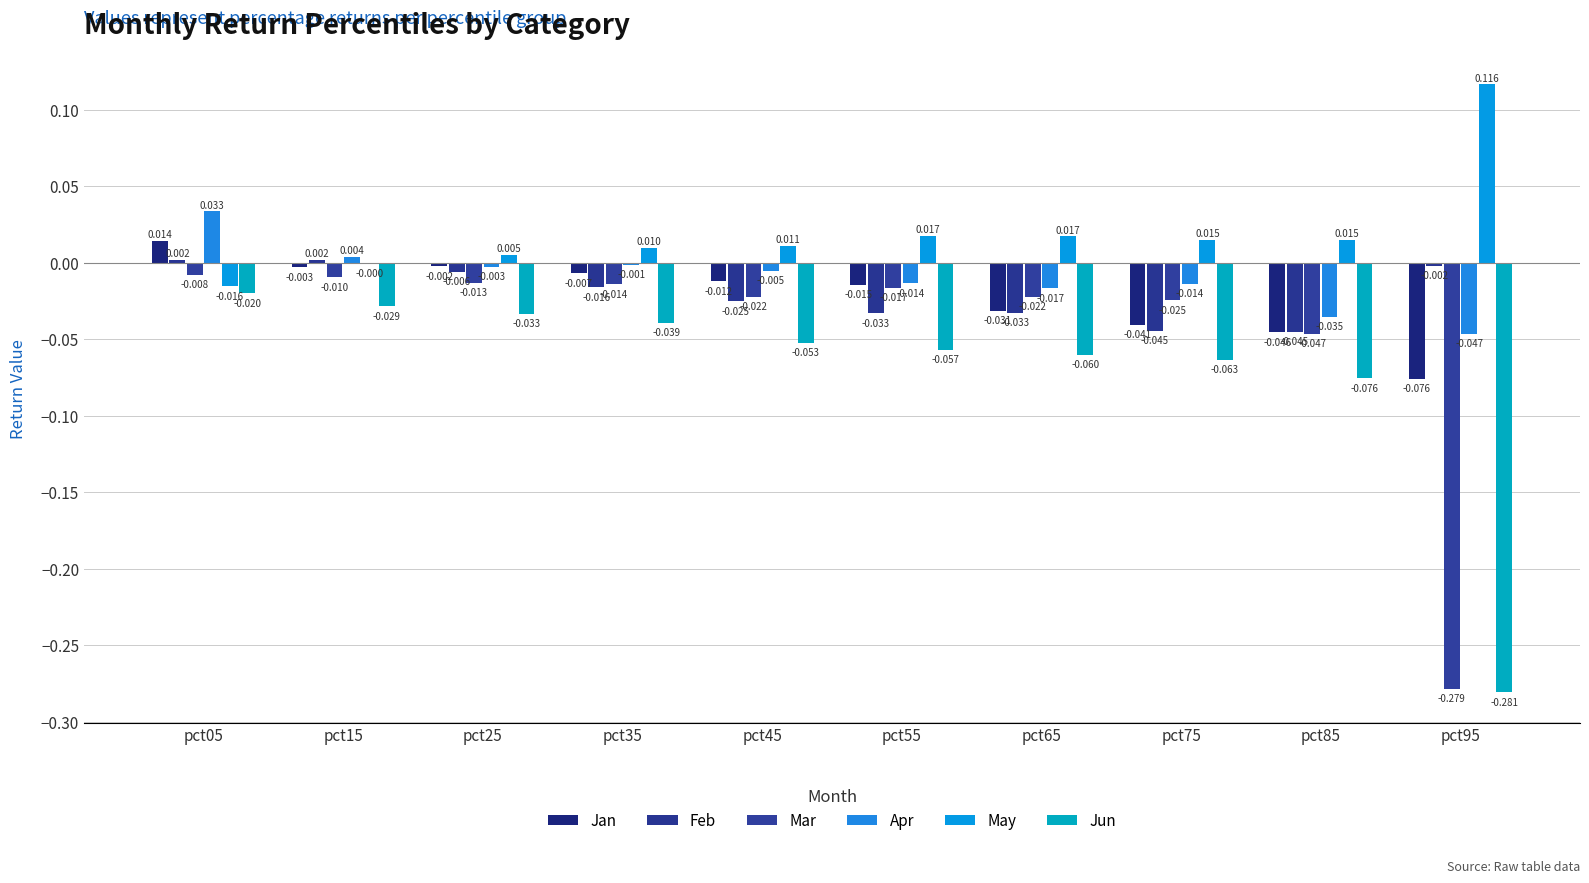

What is the sum of all Jan values?

-0.2